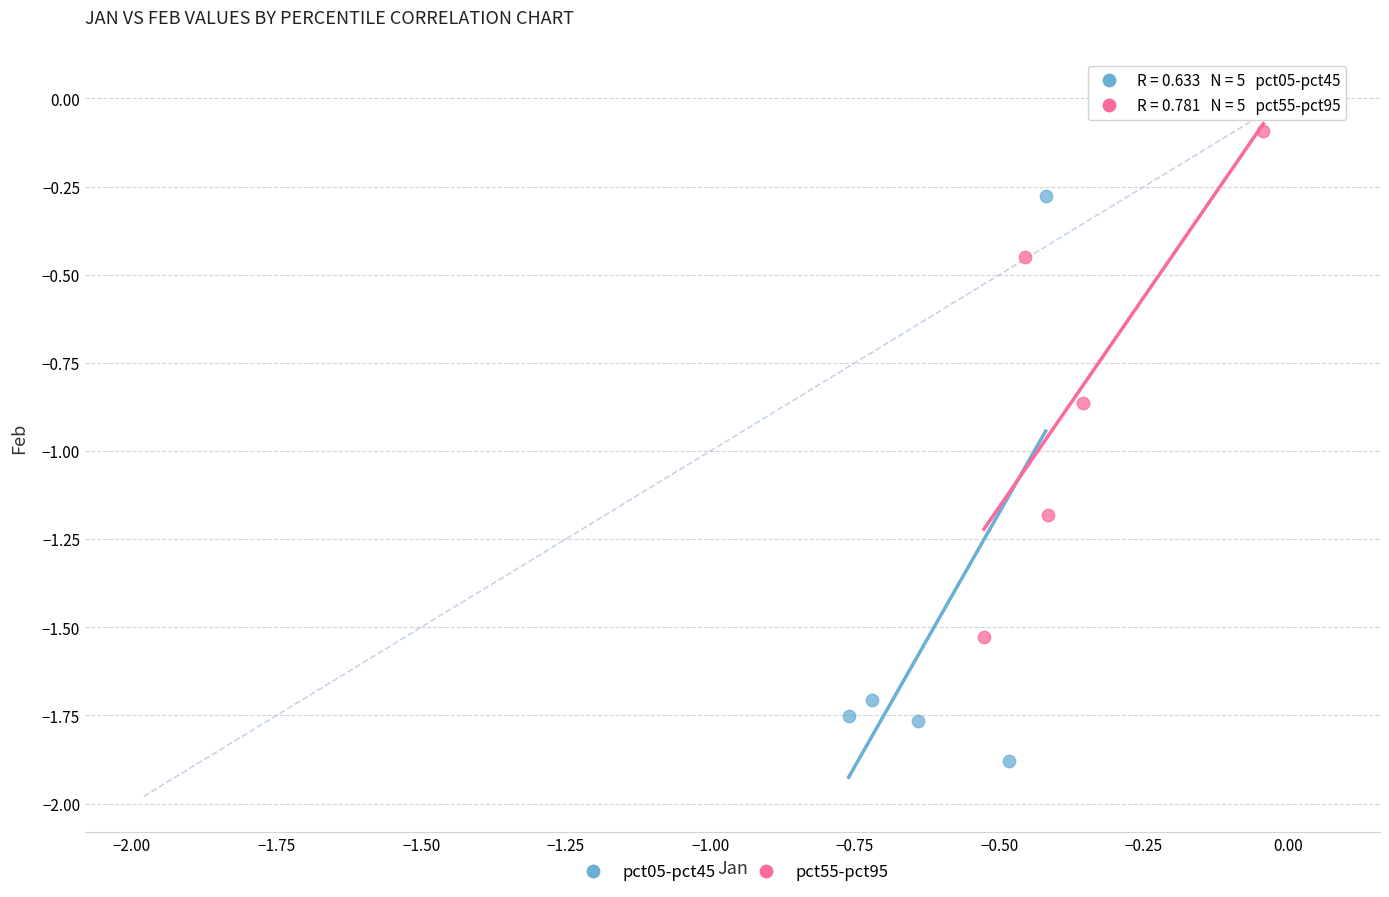

Which series reaches the maximum Y coordinate?

pct55-pct95